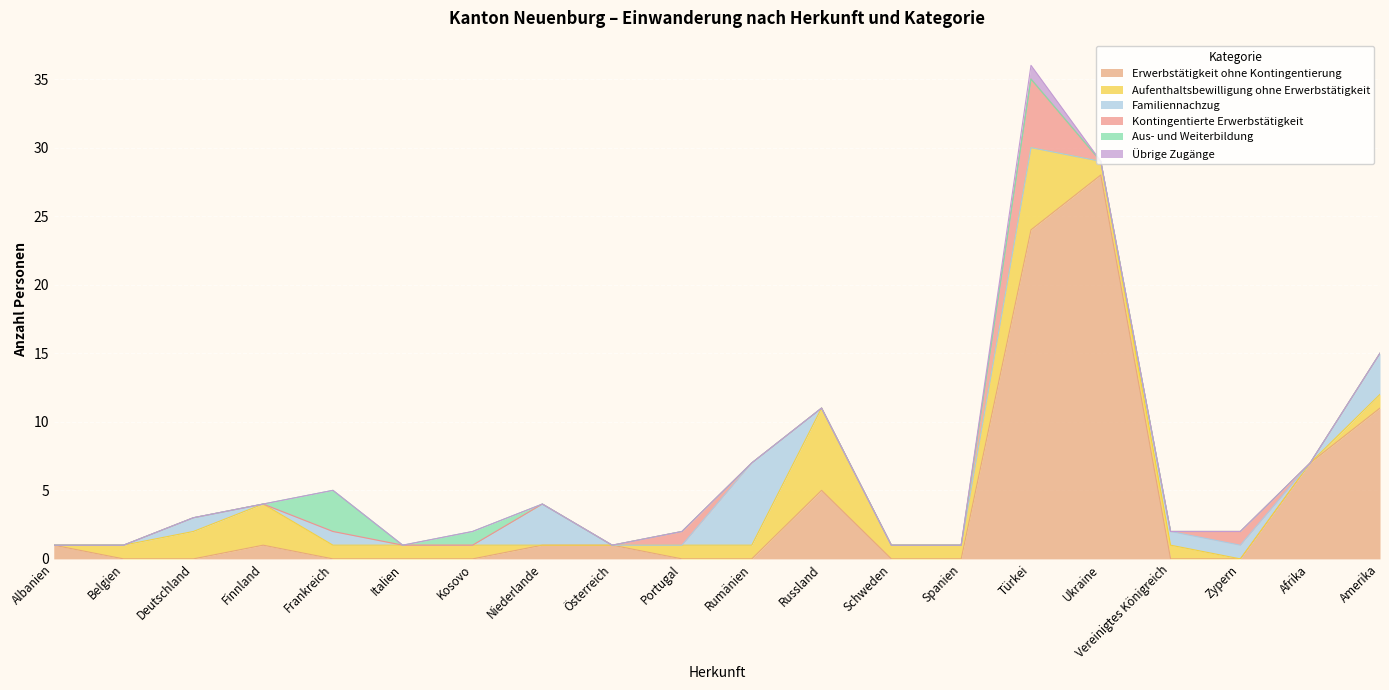

What is the total value across all series at Frankreich?

5